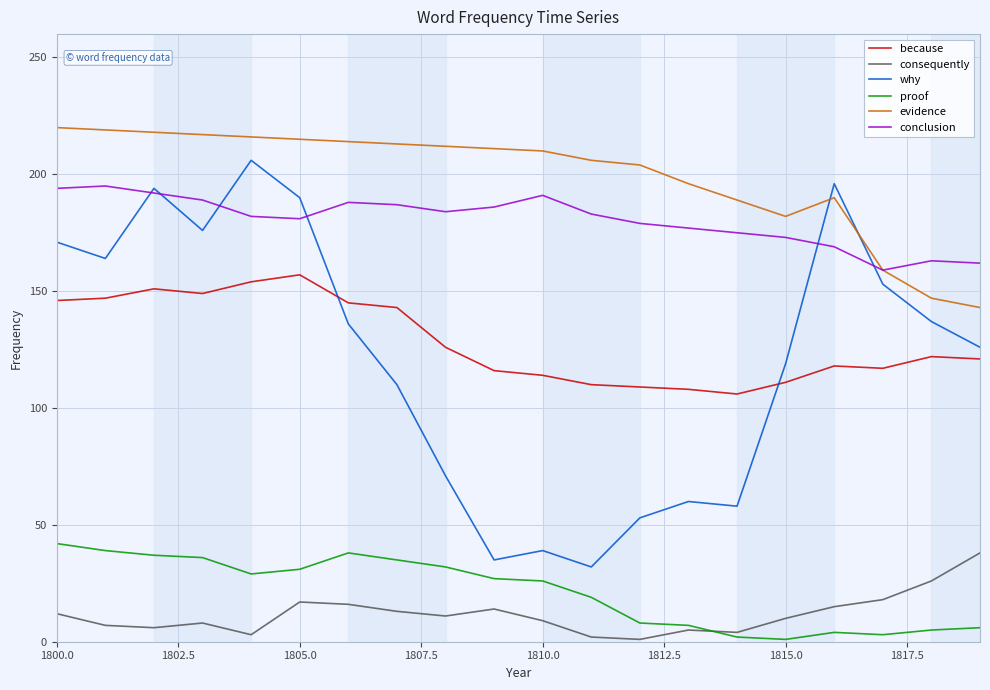

What is the minimum value for because?

106